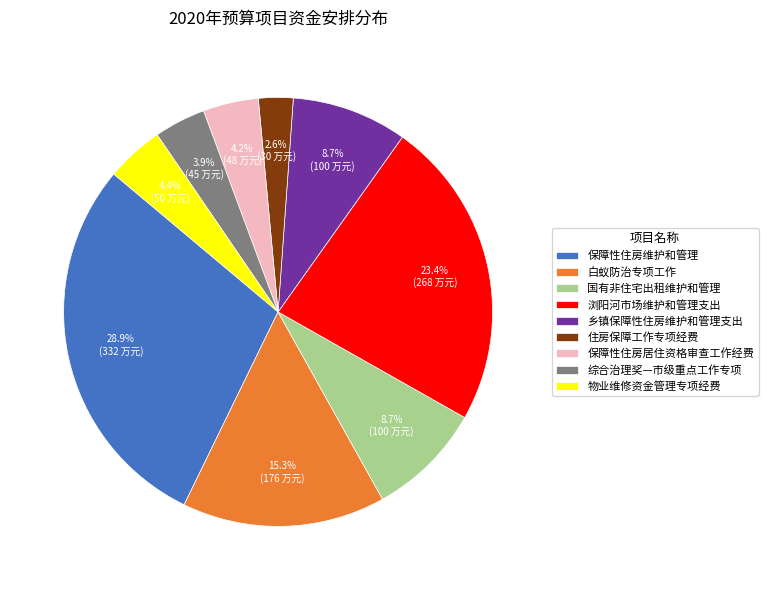

How many slices are in this pie chart?

9